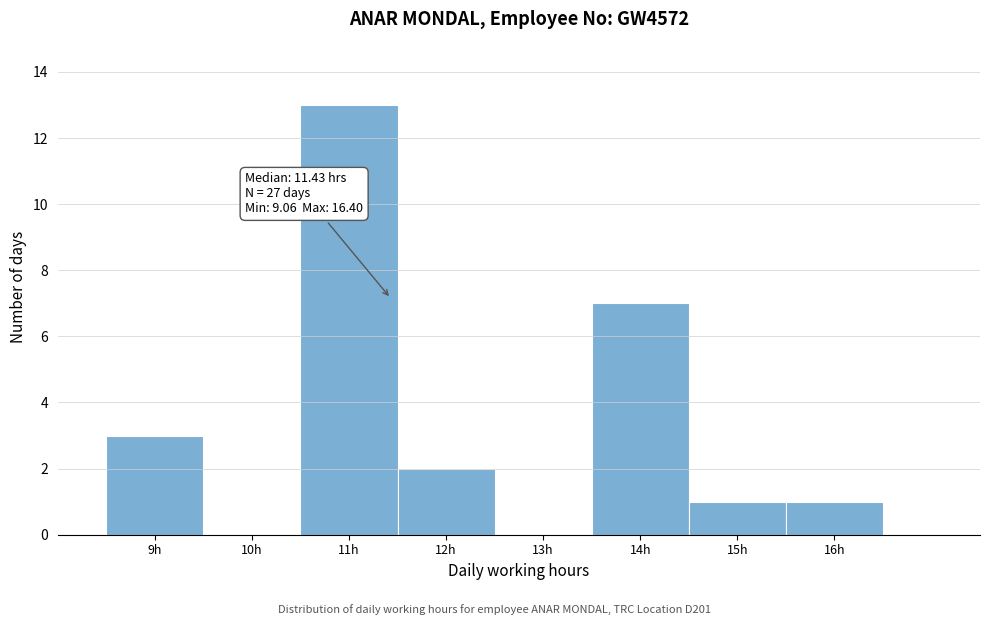

Over which range of the x-axis is the bar tallest?

10.5 to 11.5